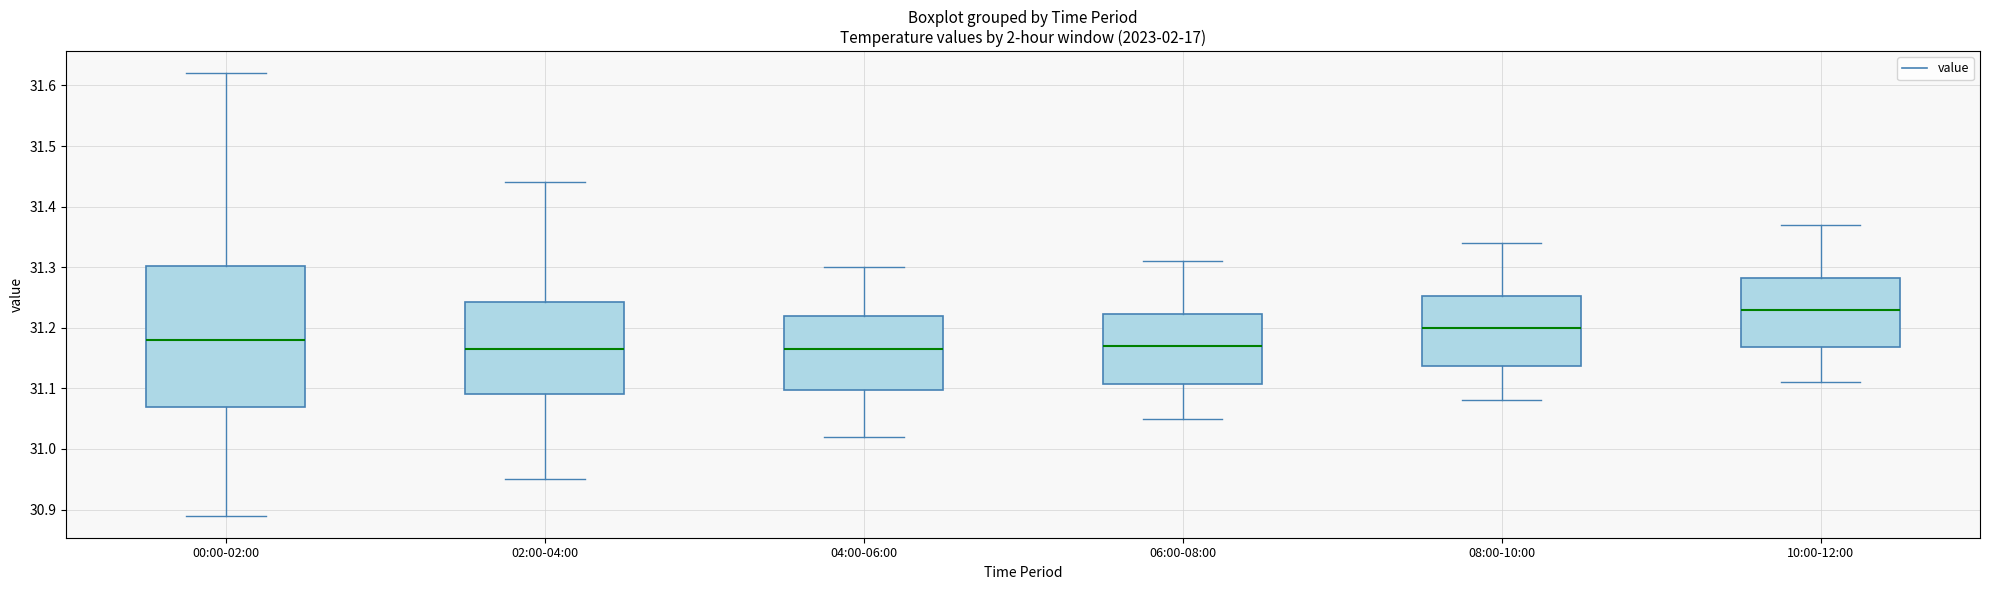

Which box is the tallest, from its lower edge to its upper edge?

00:00-02:00